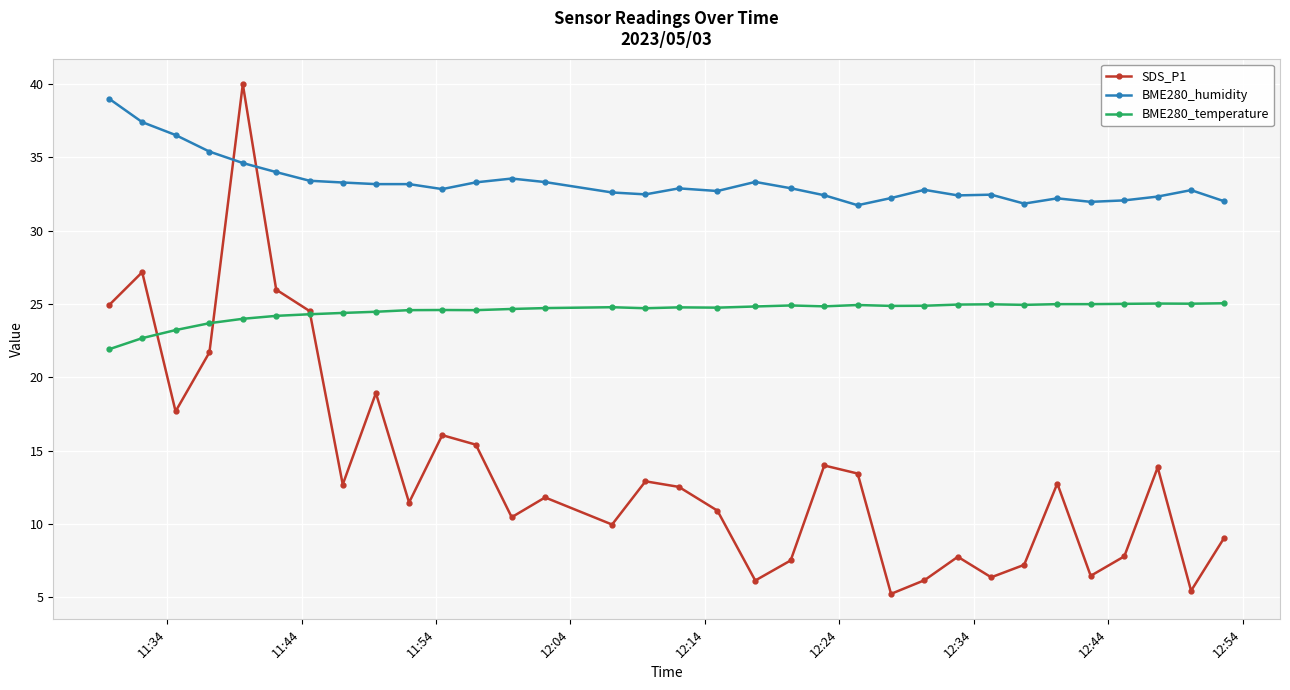

Which series has the largest range (max minus min)?

SDS_P1